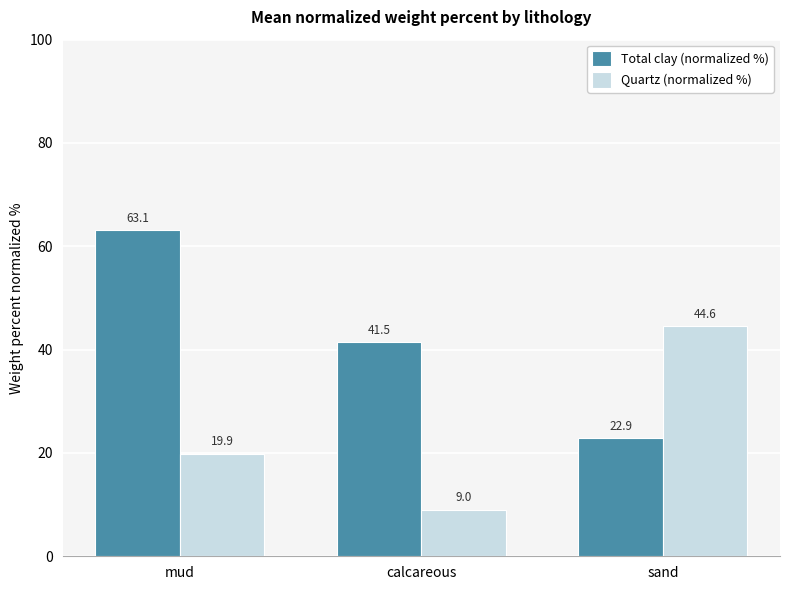

Rank the series by their maximum value, from lowest to highest.

Quartz (normalized %), Total clay (normalized %)